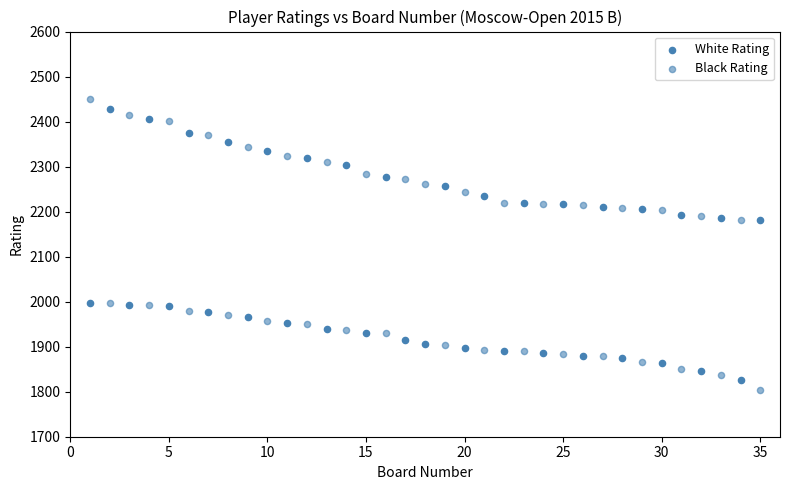

How many points are shown in the scatter plot?

70